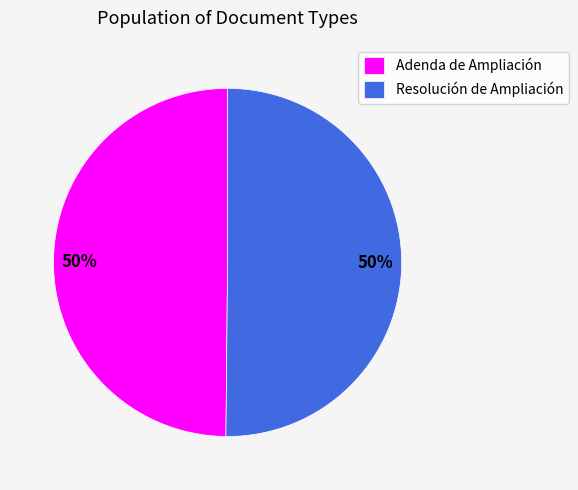

Is the sum of Resolución de Ampliación and Adenda de Ampliación greater than half?

Yes